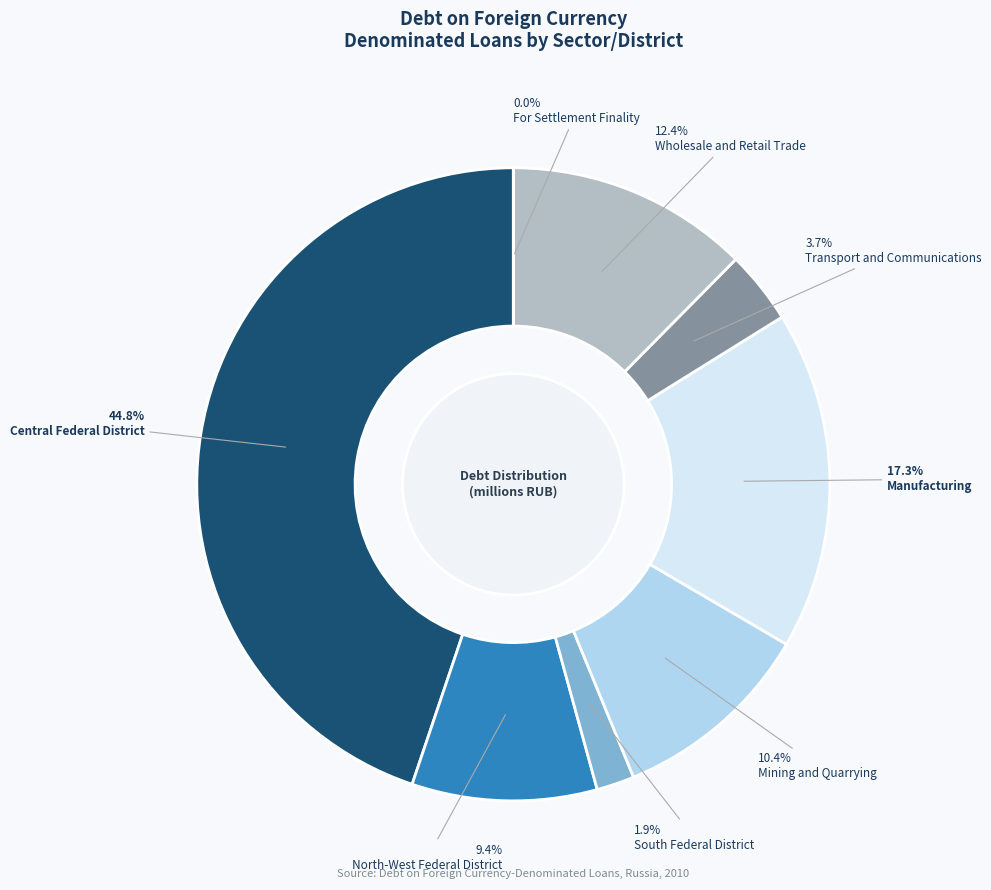

What is the smallest slice in the pie chart?

For Settlement Finality